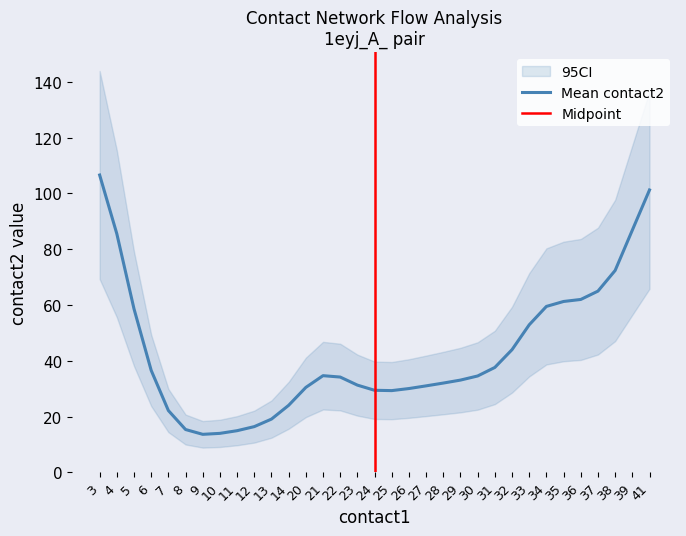

The value of Mean contact2 at 39 is 86.9. True or false?

True